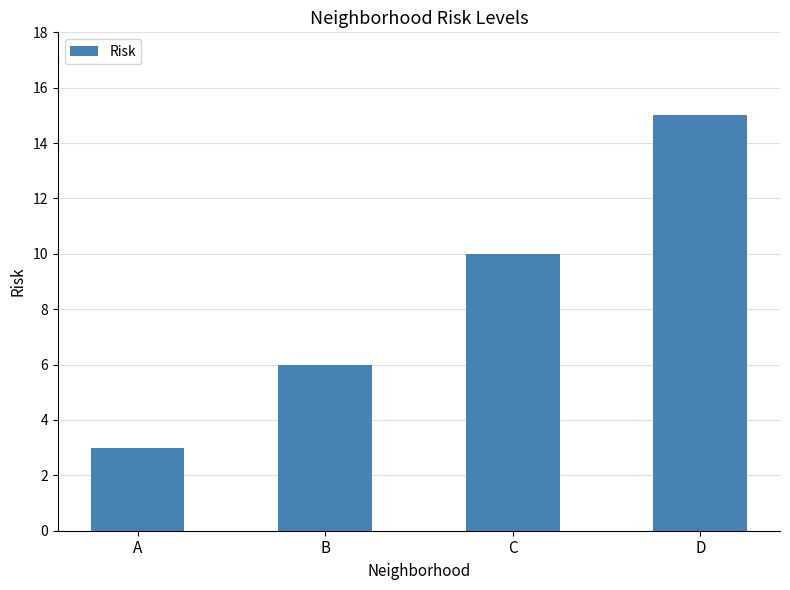

Which category has the lowest value across all series?

A